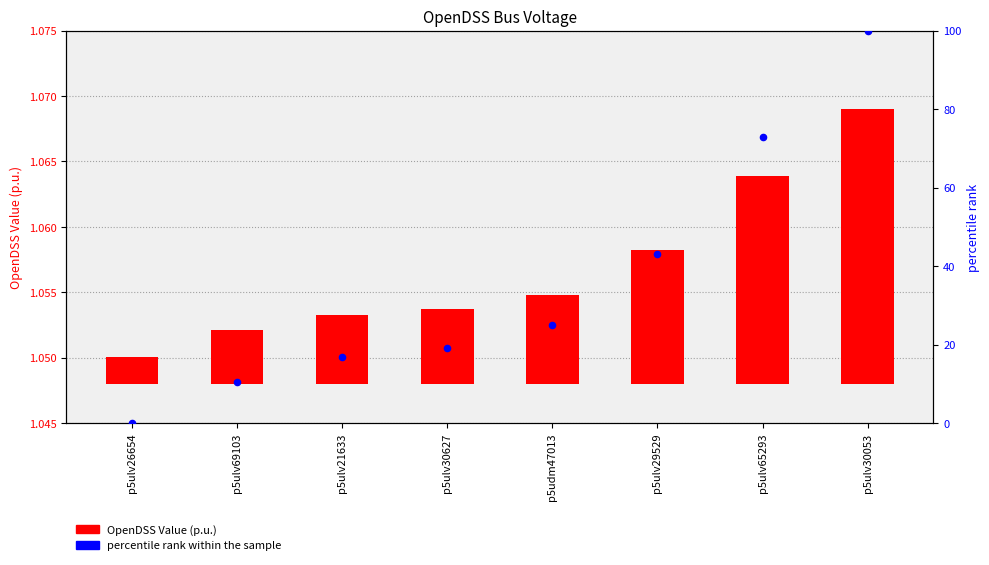

Is the value of OpenDSS Value (p.u.) at p5ulv69103 greater than the value of percentile rank within the sample at p5ulv26654?

Yes